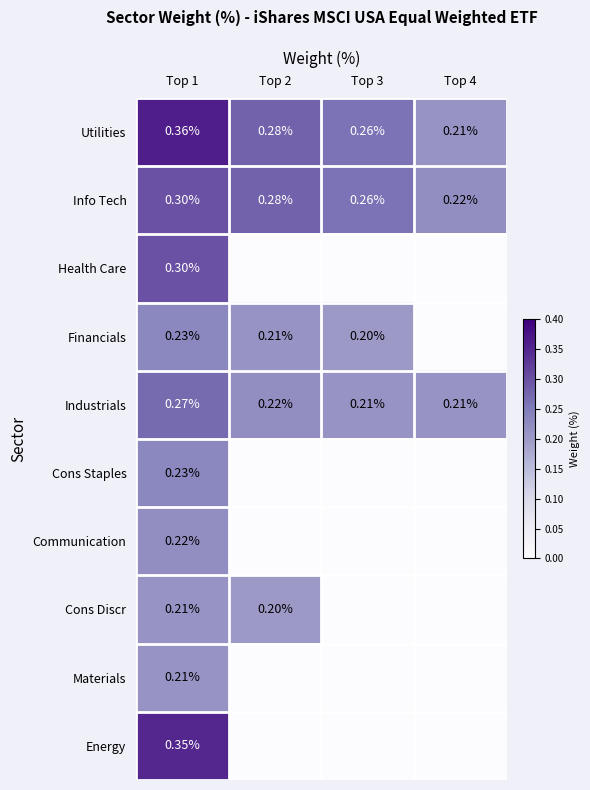

At which category is the sum across all series the highest?

Top 1